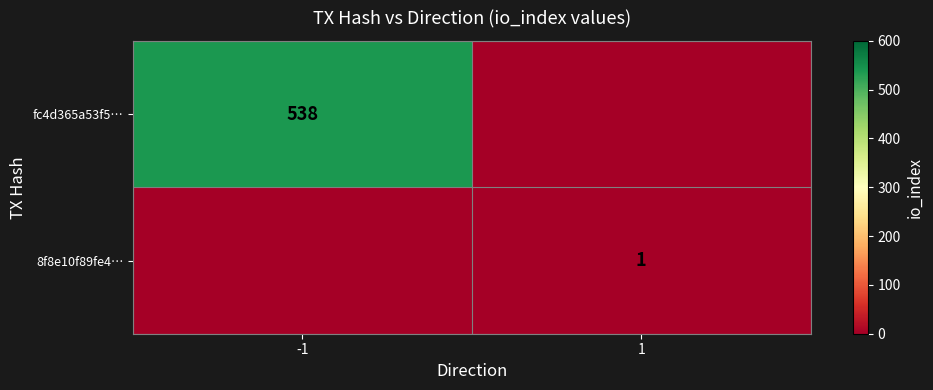

Is the value of fc4d365a53f5… at -1 greater than the value of 8f8e10f89fe4… at 1?

Yes